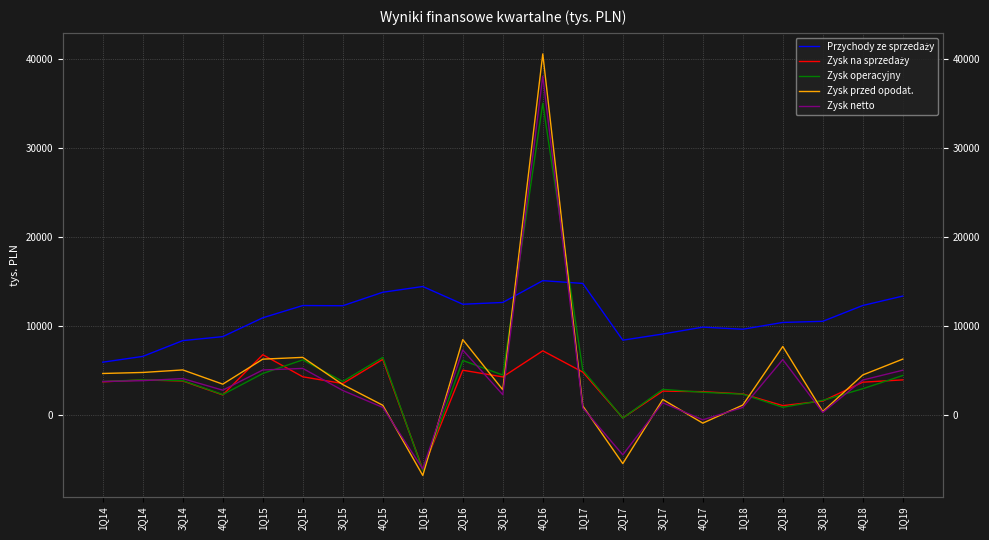

At which category is the sum across all series the highest?

4Q16